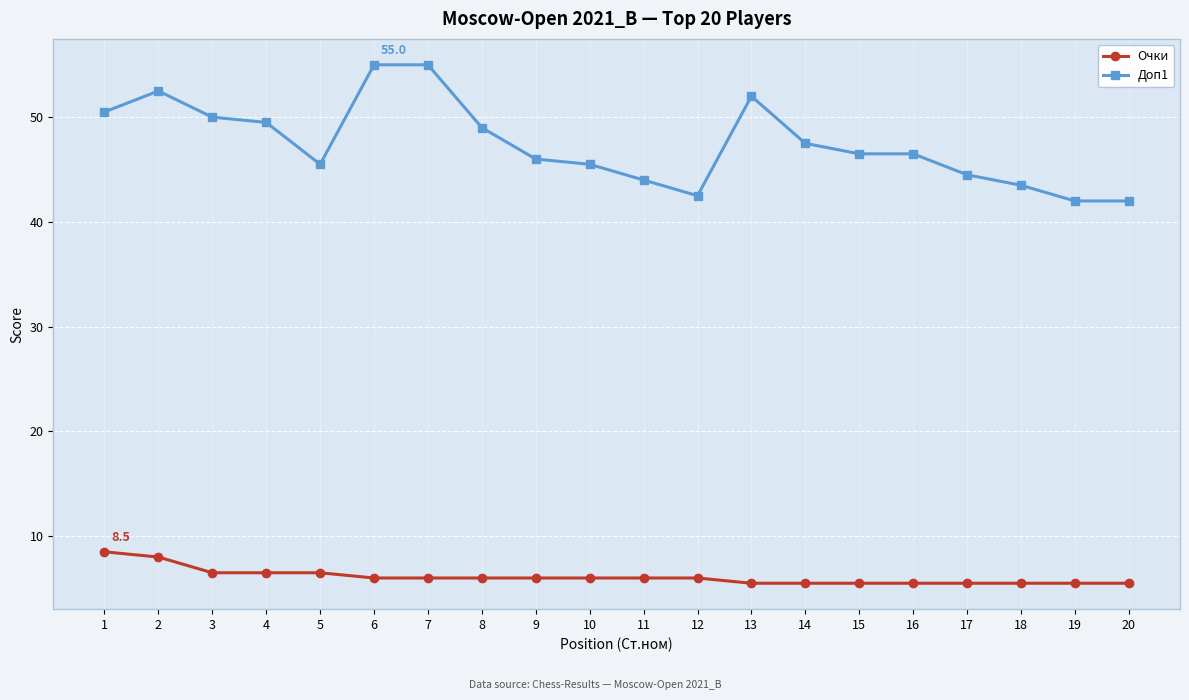

At which label is Доп1 closest to 48?

14